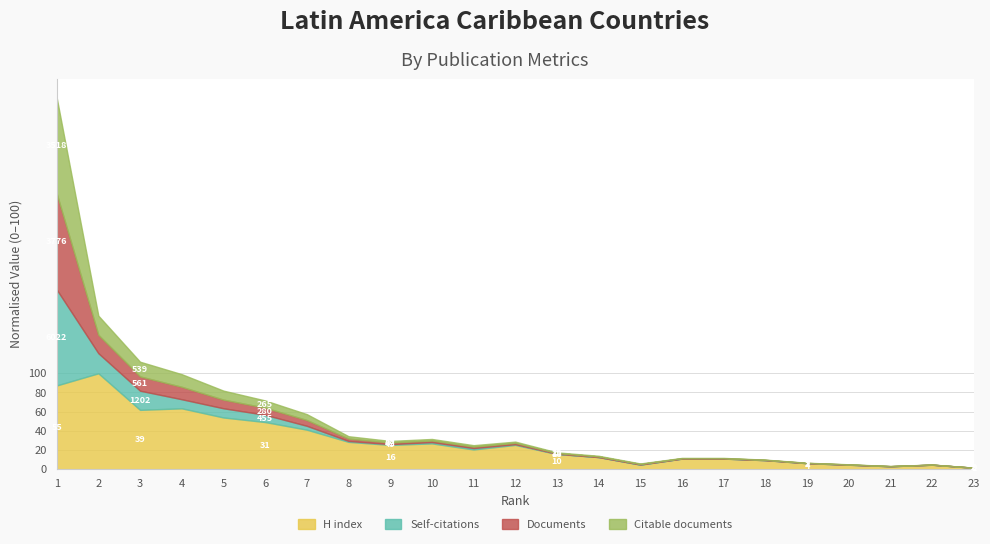

What is the sum of the Citations values at 22 and 1?

21211